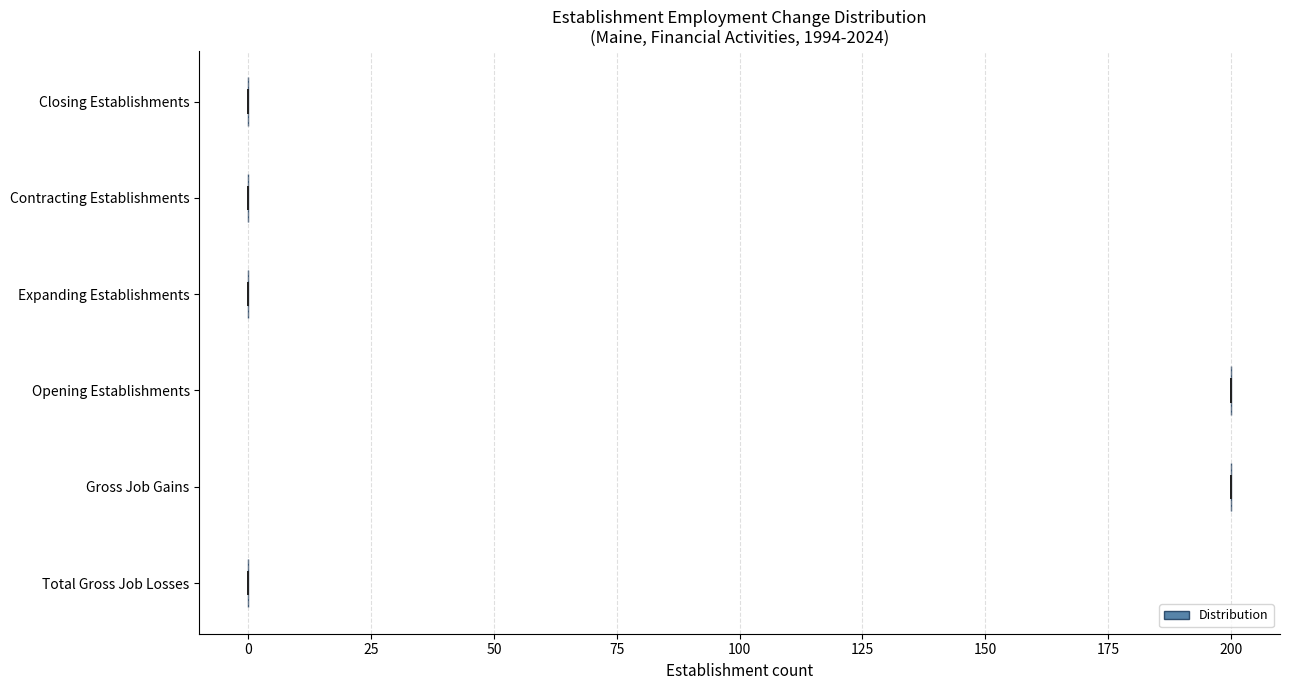

Reading bottom to top, read every violin against the x-axis: where its median line is, and the lowest and highest points it reaches. The values are not printed on the chart, so give them approximately, as read against the axis.

Total Gross Job Losses: median line 0, lowest point 0, highest point 0
Gross Job Gains: median line 200, lowest point 200, highest point 200
Opening Establishments: median line 200, lowest point 200, highest point 200
Expanding Establishments: median line 0, lowest point 0, highest point 0
Contracting Establishments: median line 0, lowest point 0, highest point 0
Closing Establishments: median line 0, lowest point 0, highest point 0